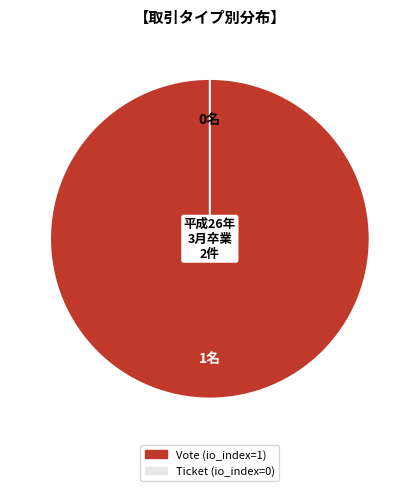

What is the majority slice?

Vote (io_index=1)